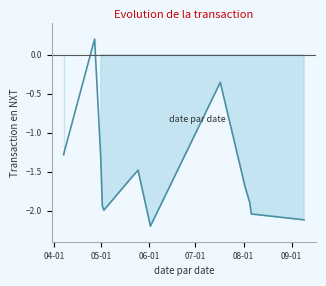

What is the minimum value shown in the chart?

-2.2